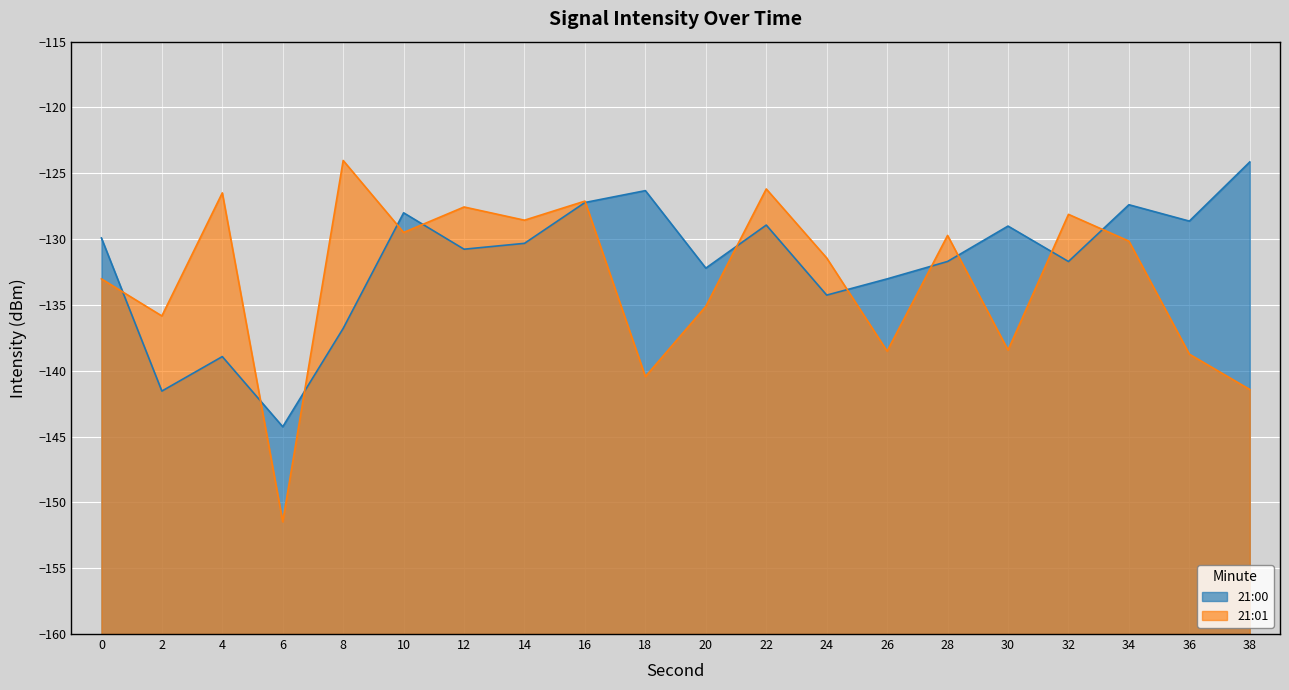

At which label is 21:00 closest to -134?

24